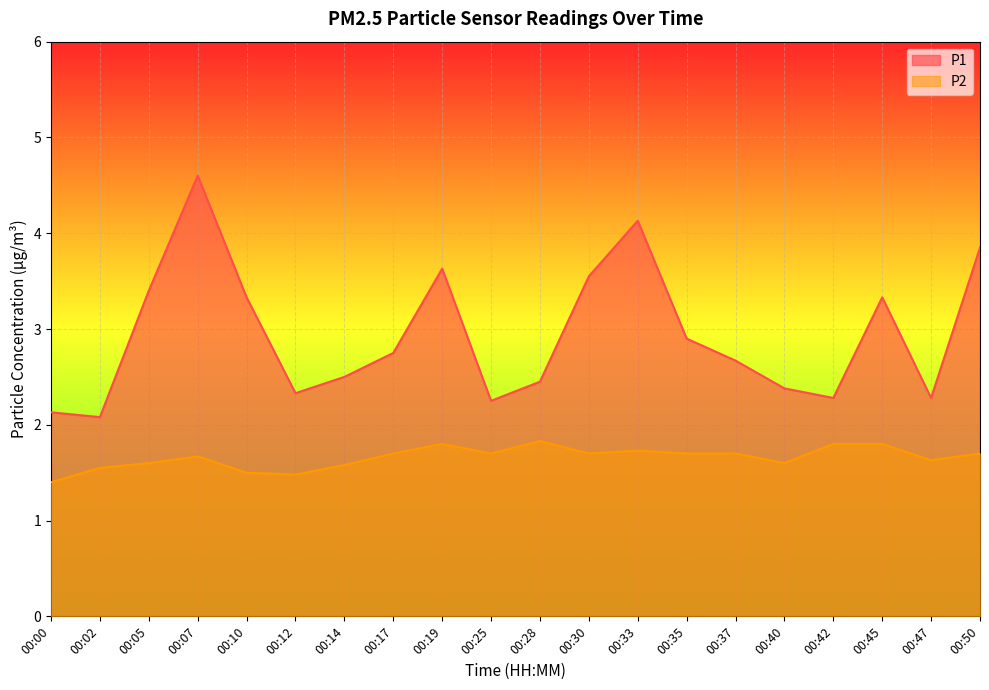

Where is P1 nearest to the value 3?

00:35